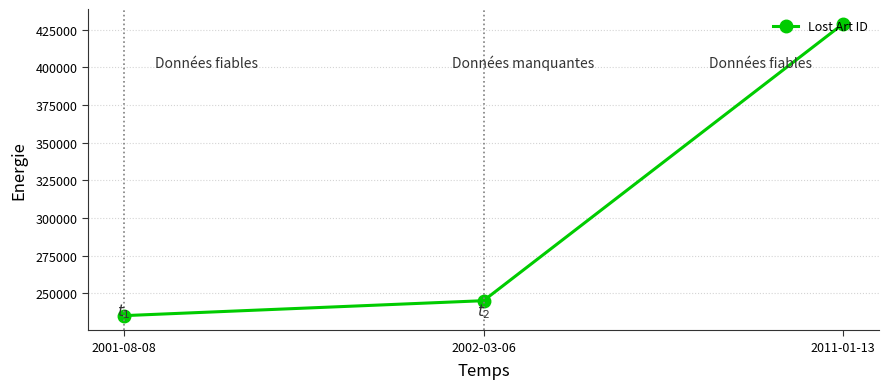

Does the chart display data point markers on the line(s)?

Yes